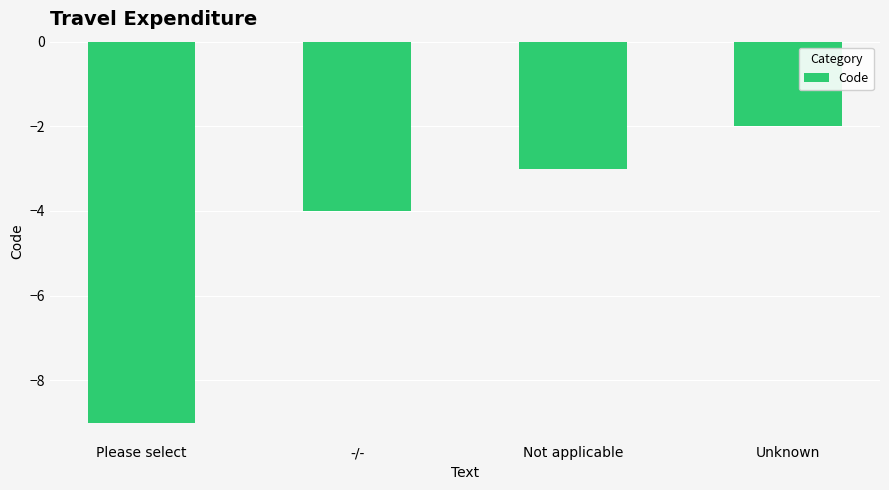

How many bars are there in total?

4